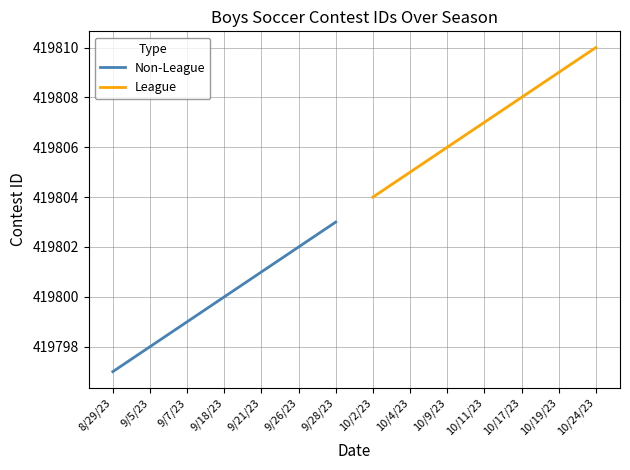

What is the difference between the maximum and second lowest values in the League series?

5